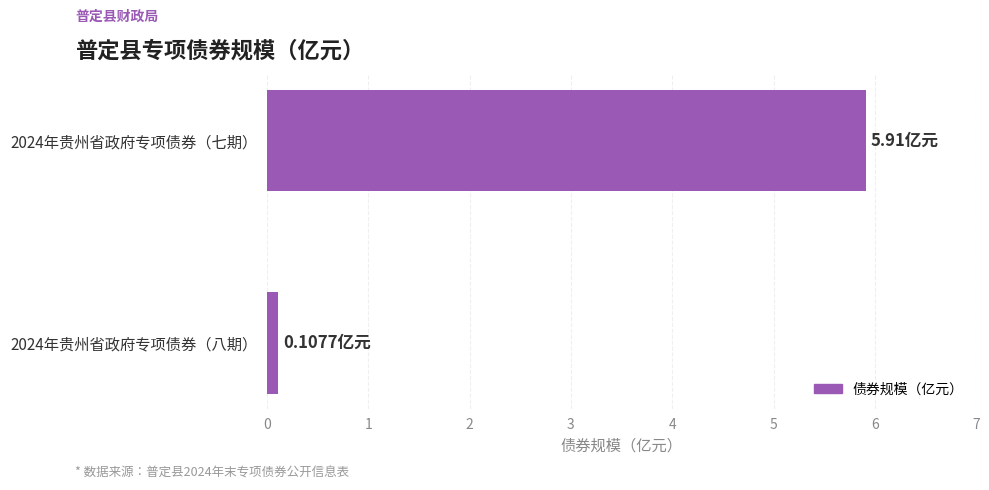

What is the sum of all values?

6.0